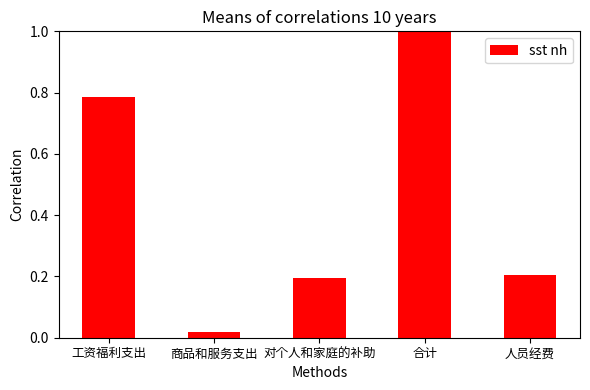

What is the sum of all values?

2.2